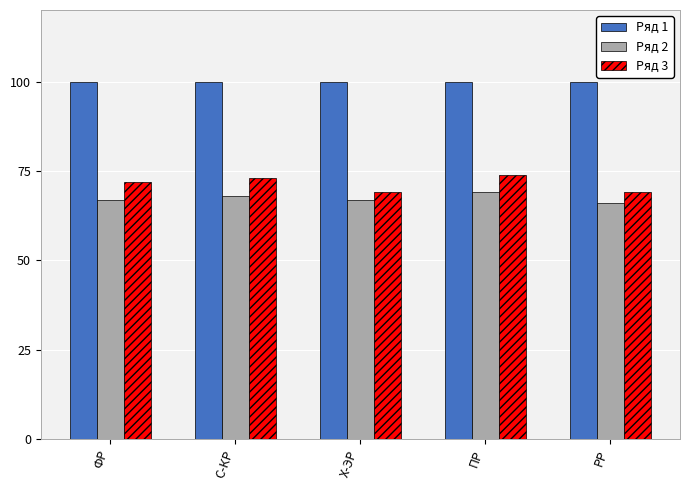

Where is Ряд 3 nearest to the value 71?

ФР